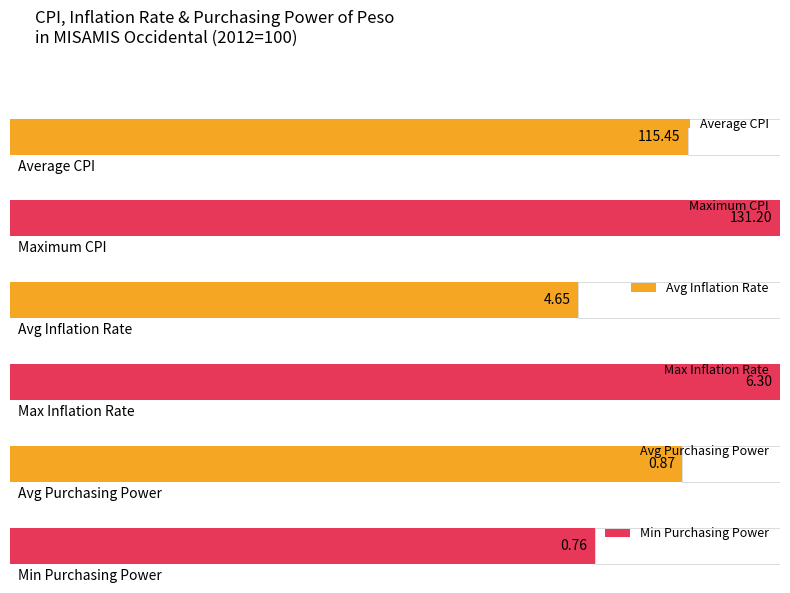

How many groups of bars are there?

6